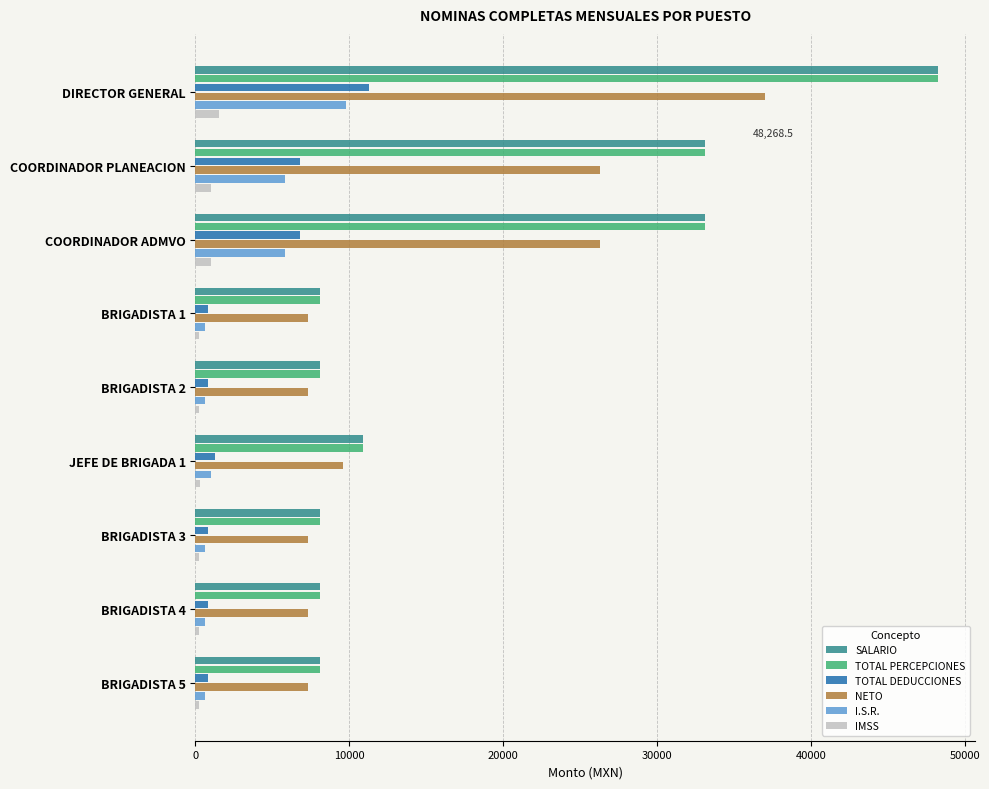

At how many categories does at least one series exceed 3101?

9